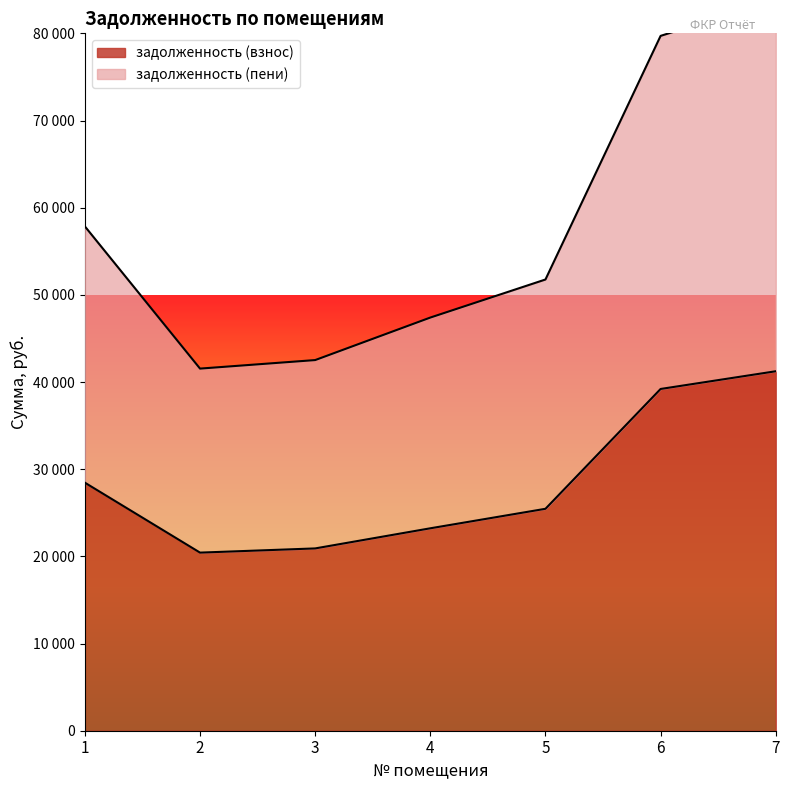

Reading right to left, list all the values displayed in this chart.

задолженность (взнос): 41236.1	39203.8	25458.3	23221.0	20912.2	20431.0	28453.6
задолженность (пени): 83841.6	79709.3	51762.0	47395.8	42518.9	41540.3	57851.9